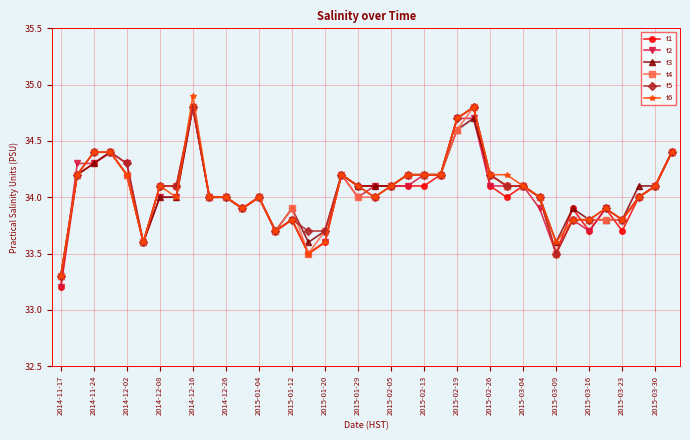

What is the maximum value for t1?

34.8